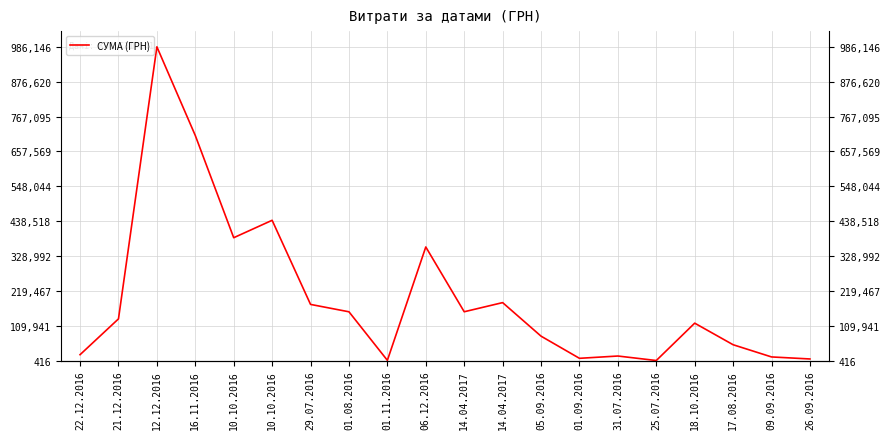

What is the difference between the maximum and second lowest values?

985165.1